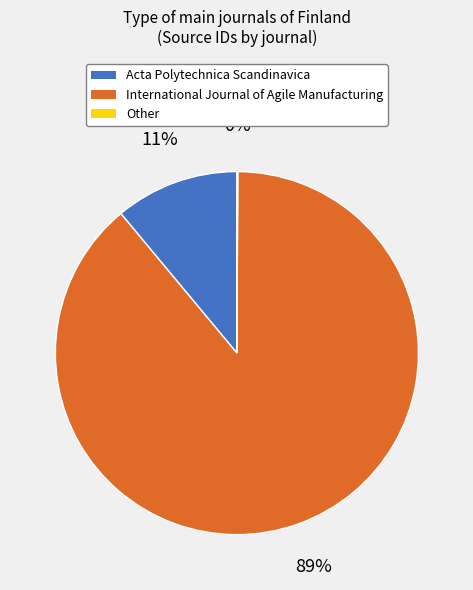

True or false: International Journal of Agile Manufacturing accounts for 89% of the total.

True